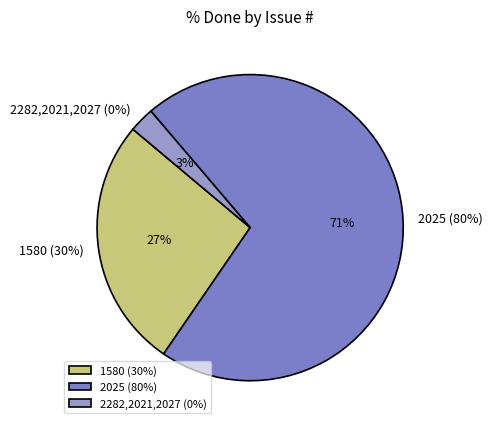

How much of the chart is everything except 2027?

100.0%